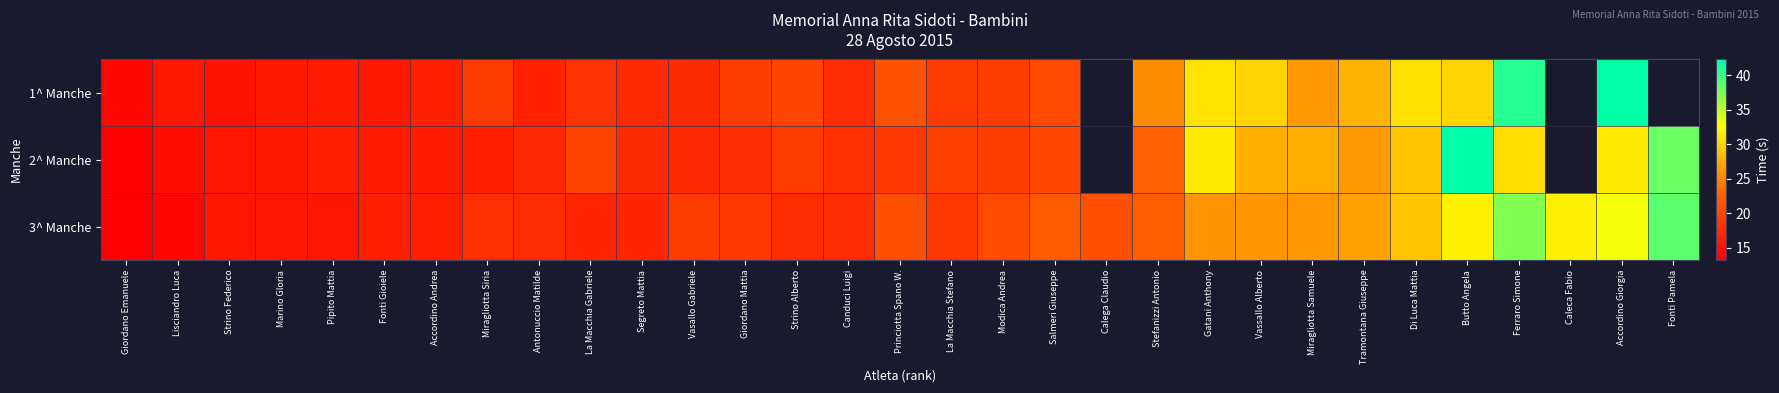

What is the sum of the 3^ Manche values at Gatani Anthony and Calega Claudio?

46.6